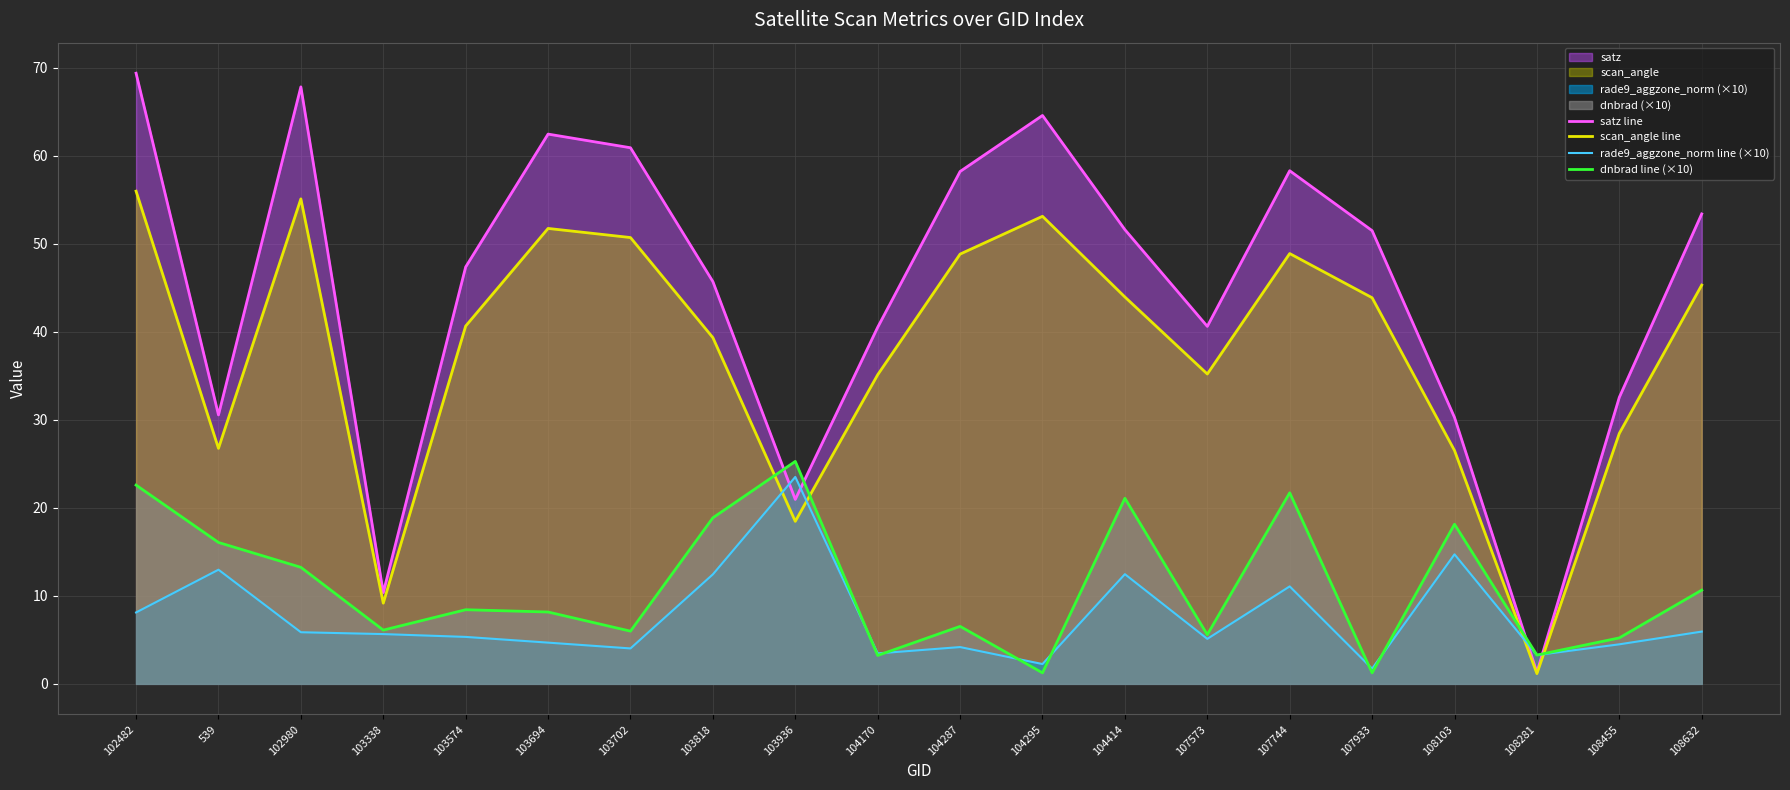

Which category has the lowest value across all series?

108281